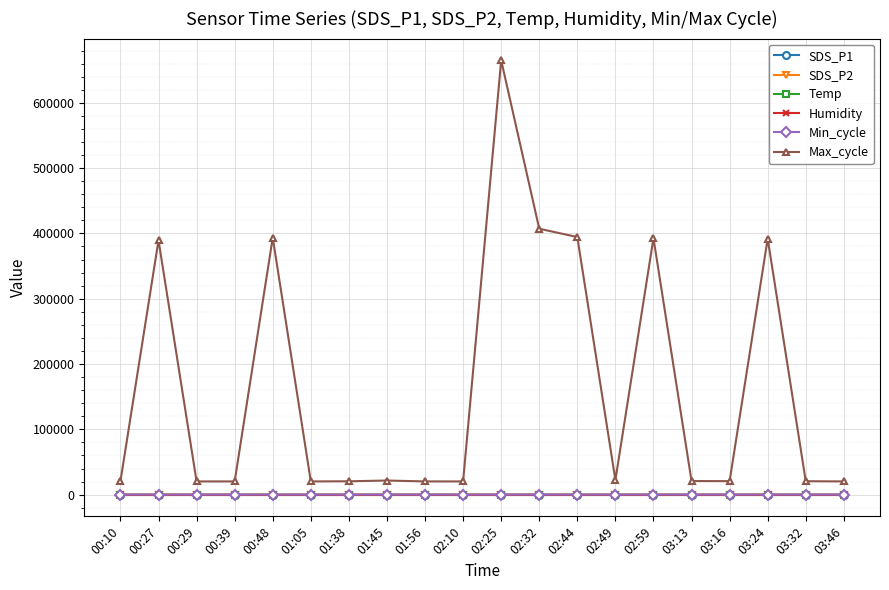

What is the label of the 12th point from the right?

01:56